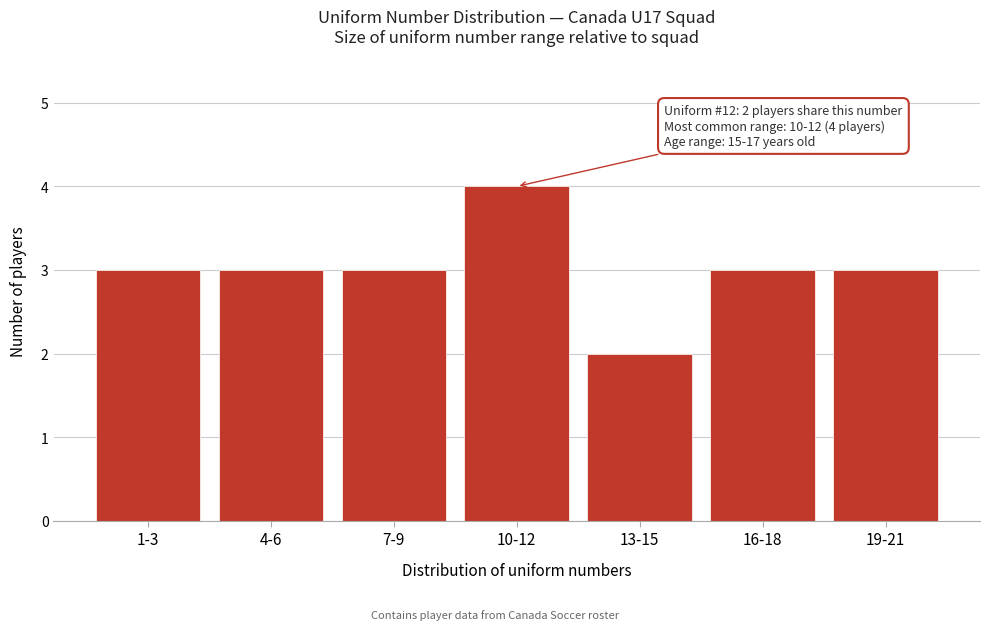

Reading left to right, list all the values displayed in this chart.

3	3	3	4	2	3	3